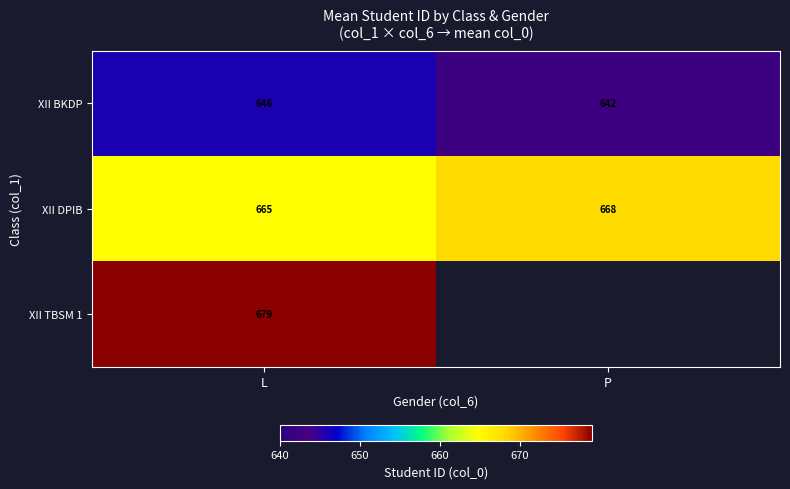

True or false: XII DPIB has a value of 376.7 at P.

False